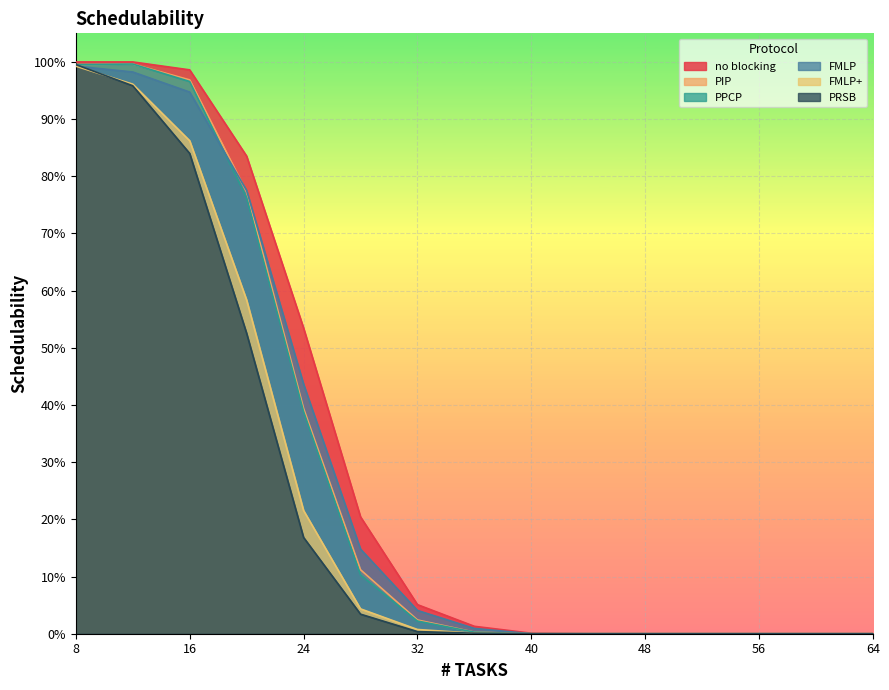

Which category has the highest value in the PRSB series?

8